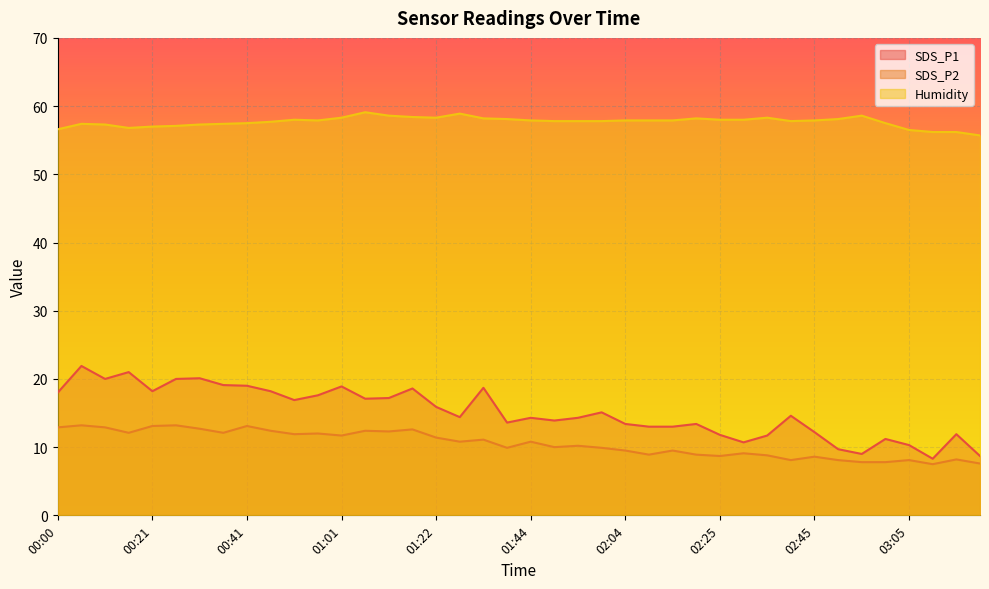

What is the greatest value displayed?

59.1